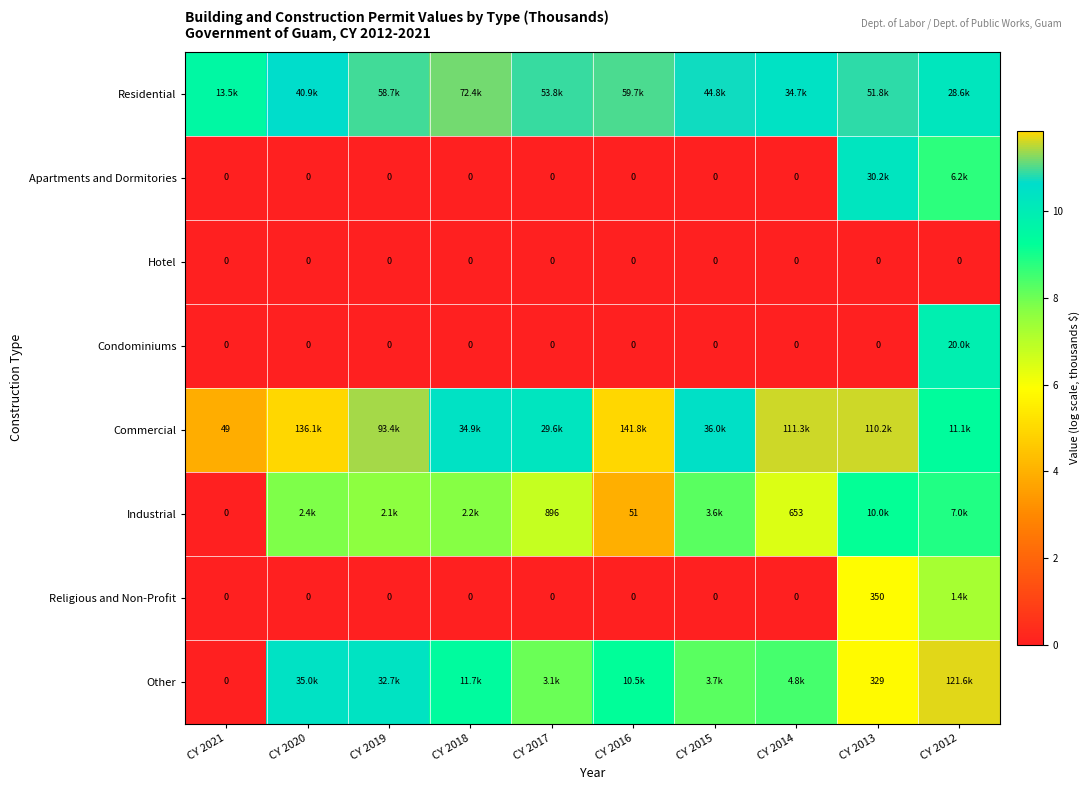

What is the minimum value for Commercial?

3.9